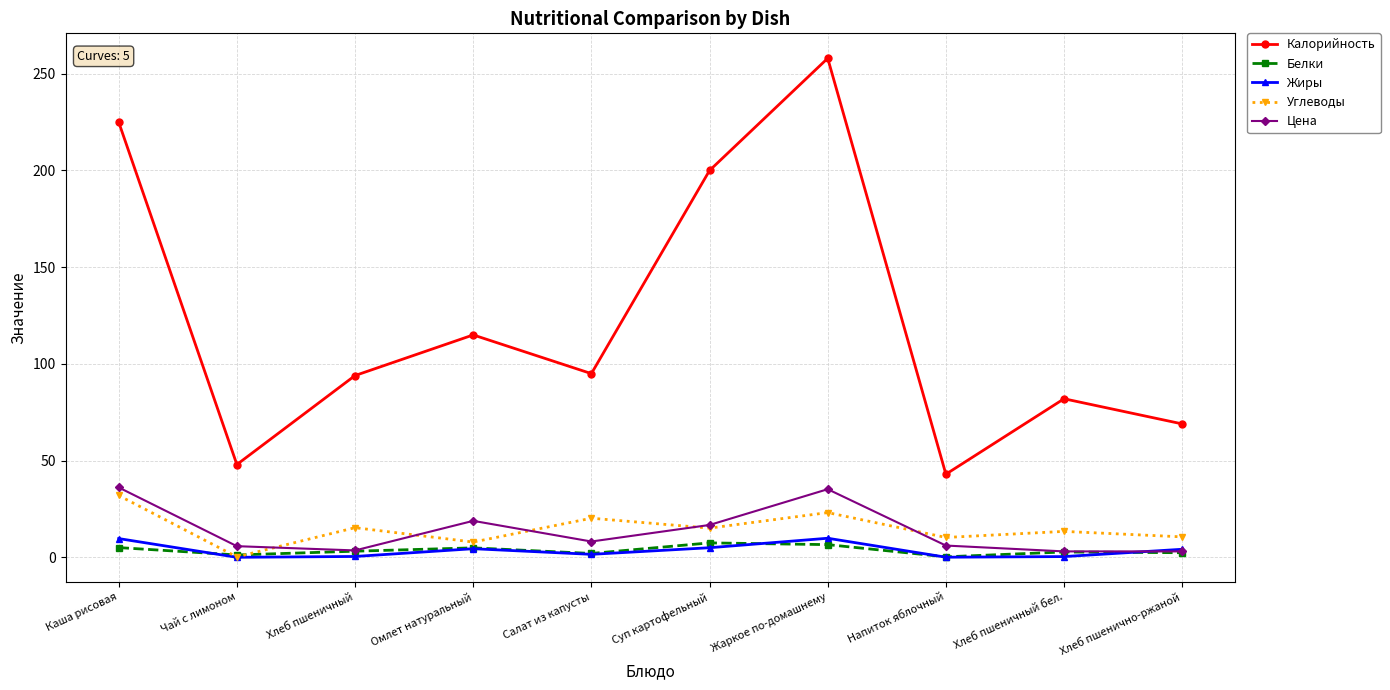

Is it true that Жиры equals 0.5 at Хлеб пшеничный?

True